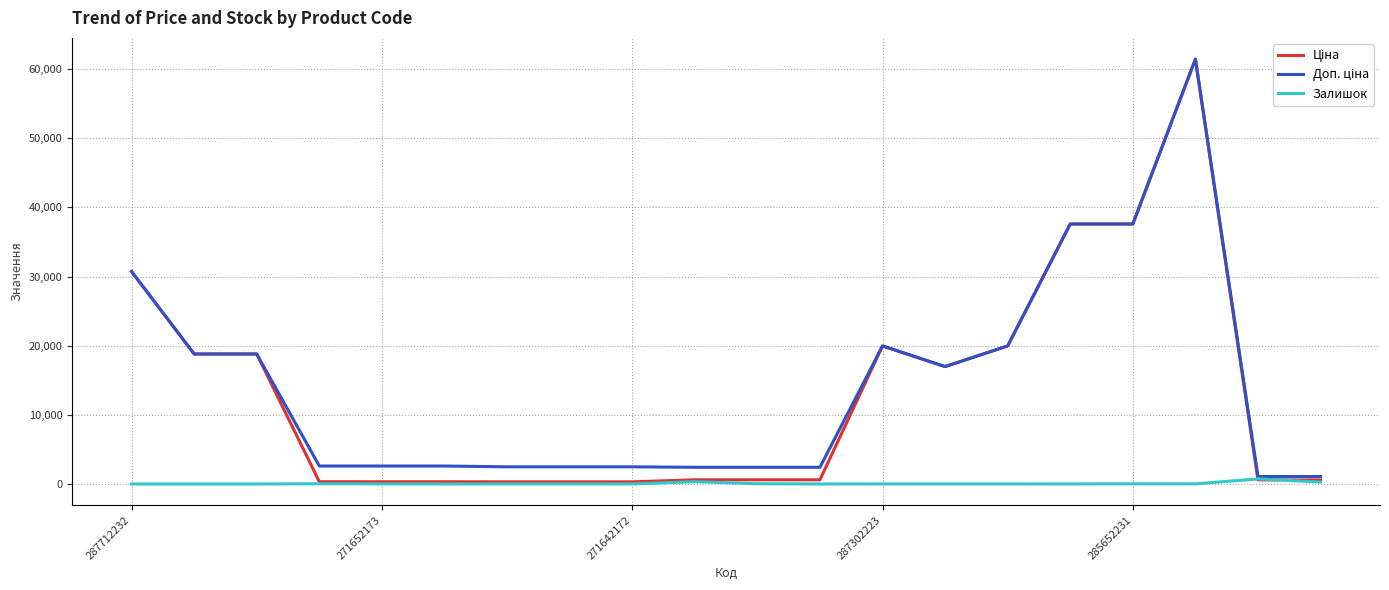

How many lines are shown in the chart?

3